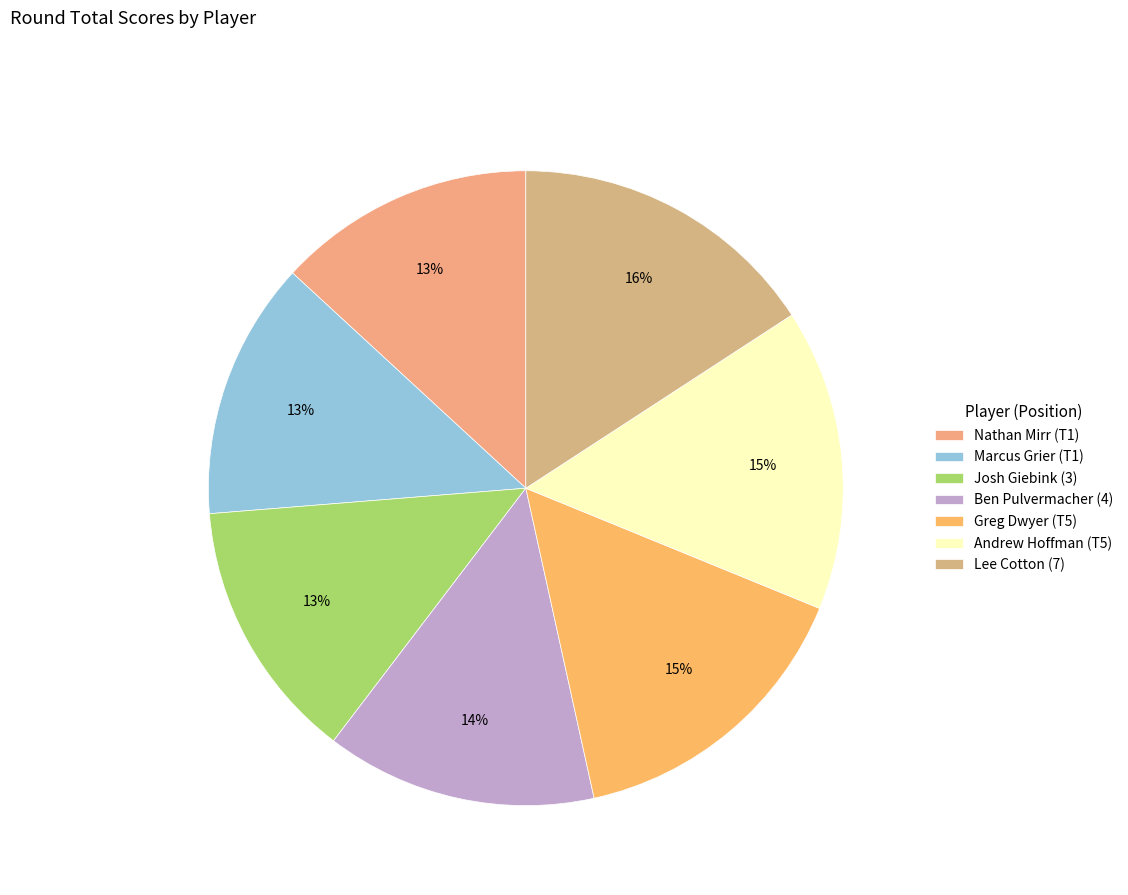

Which slice is the largest?

Lee Cotton (7)